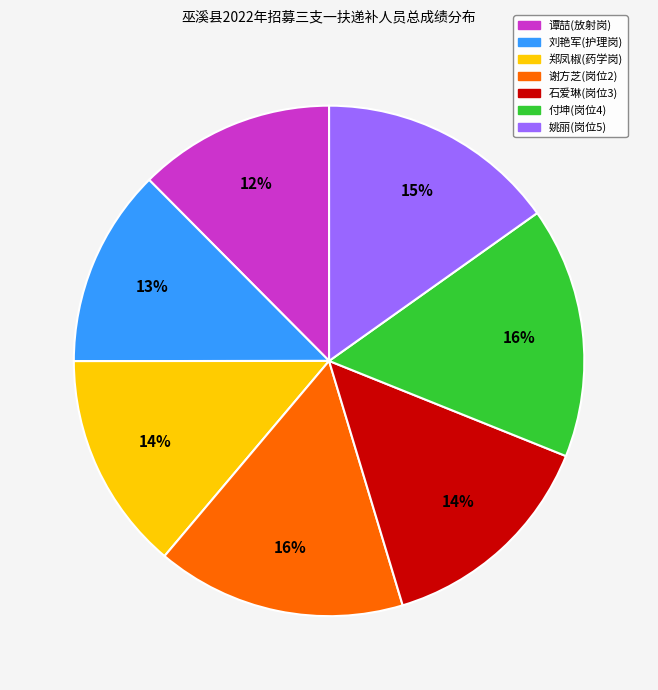

Which has a higher value, 刘艳军(护理岗) or 郑凤椒(药学岗)?

郑凤椒(药学岗)